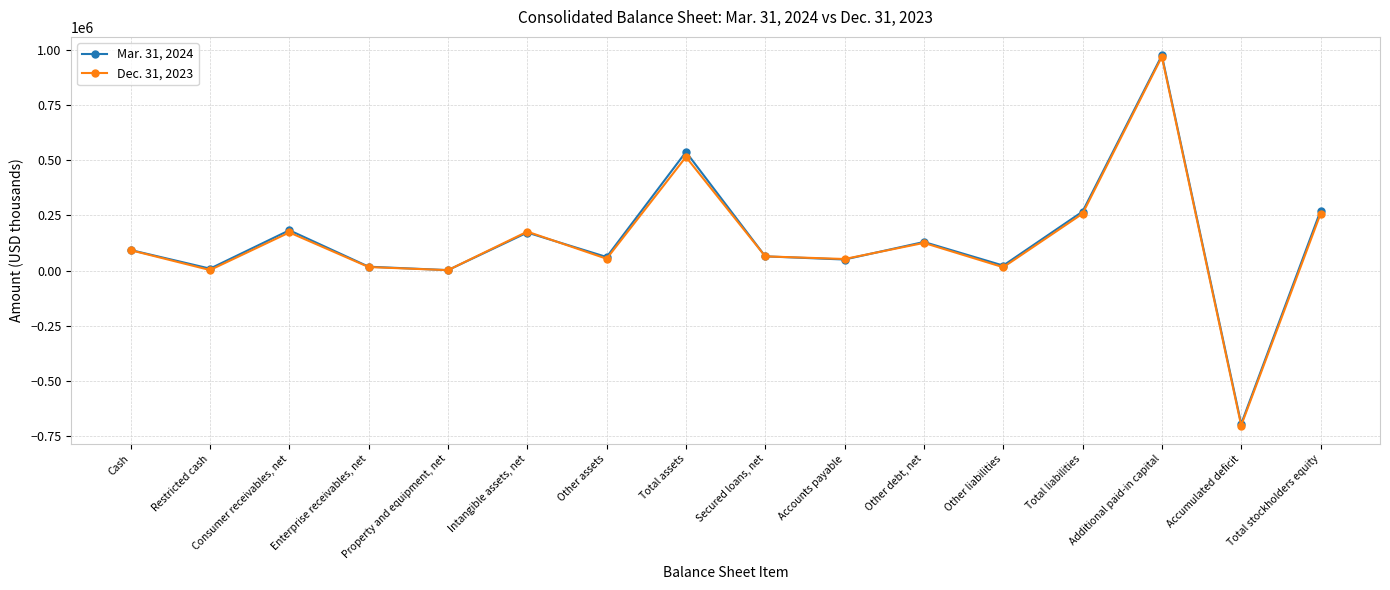

Which category has the highest value across all series?

Additional paid-in capital